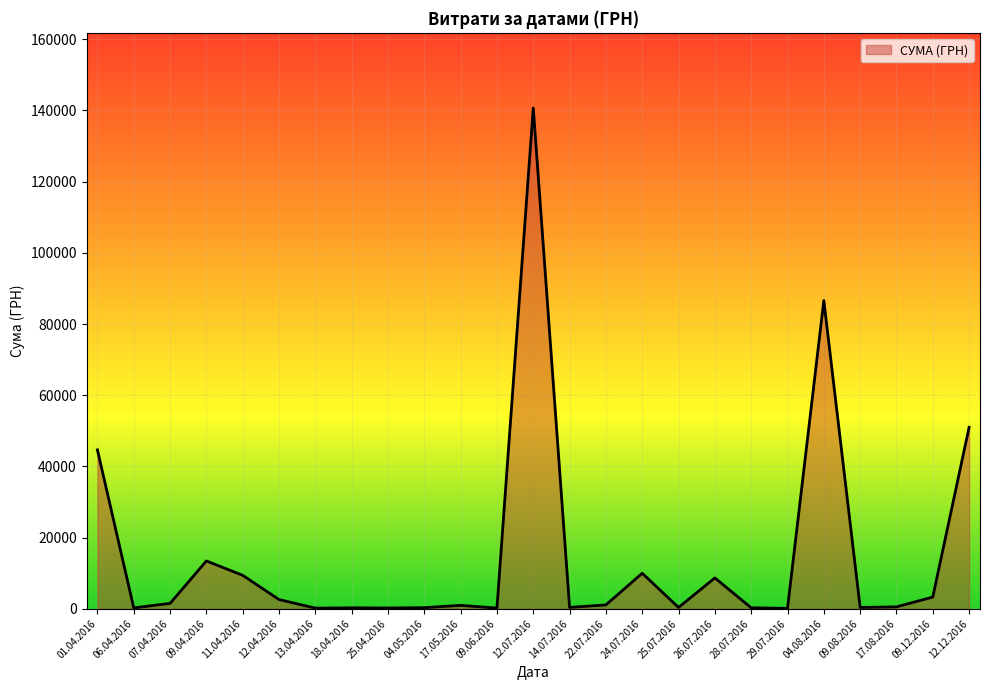

What is the average value?

15083.1